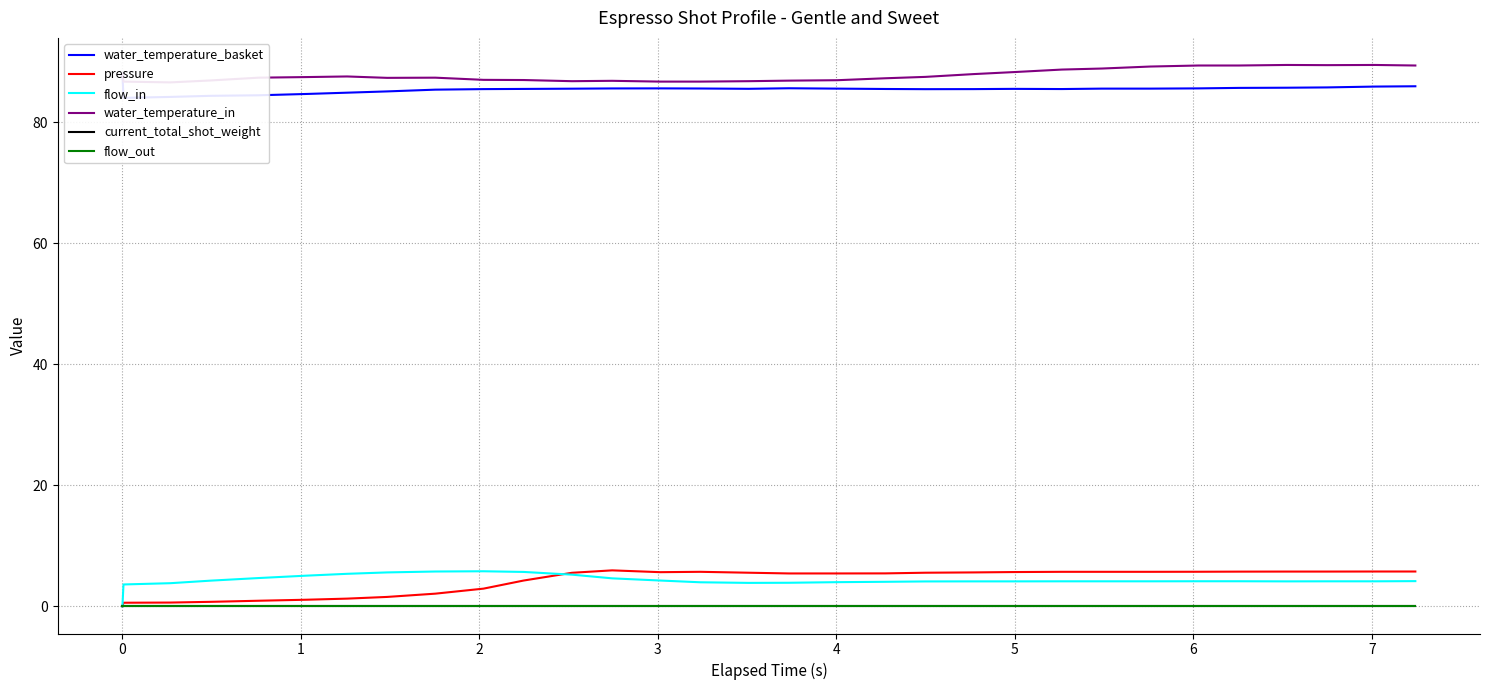

At how many categories does at least one series exceed 66?

31